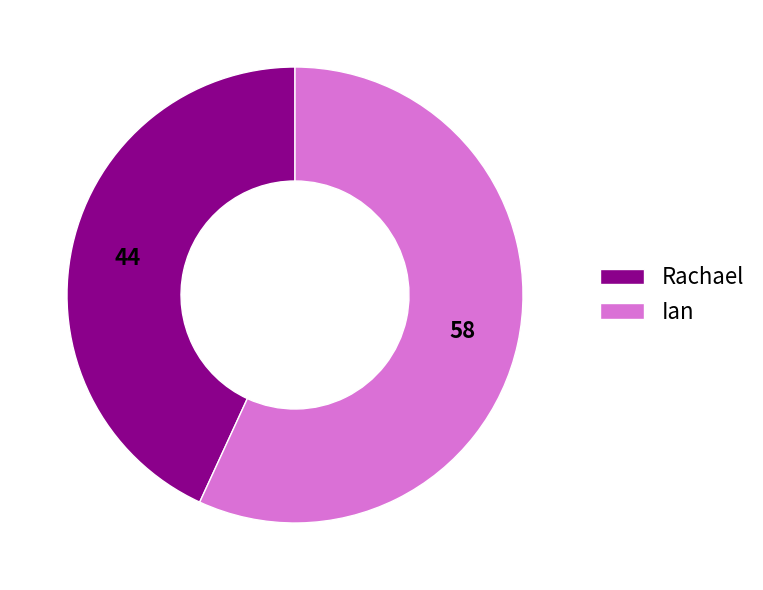

Is it true that Ian is 68% of the pie?

False